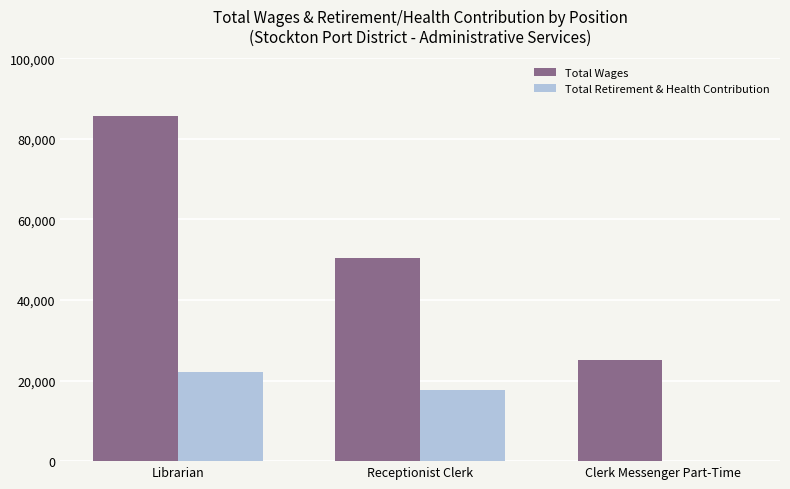

At which label is Total Wages closest to 55427?

Receptionist Clerk